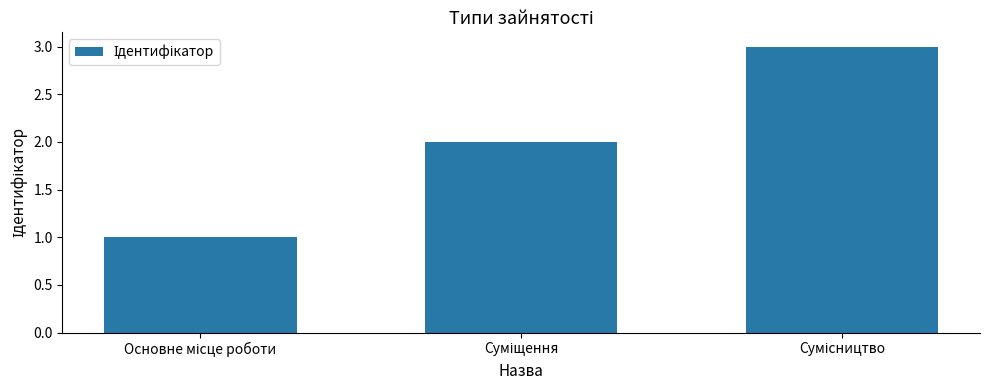

What is the greatest value displayed?

3